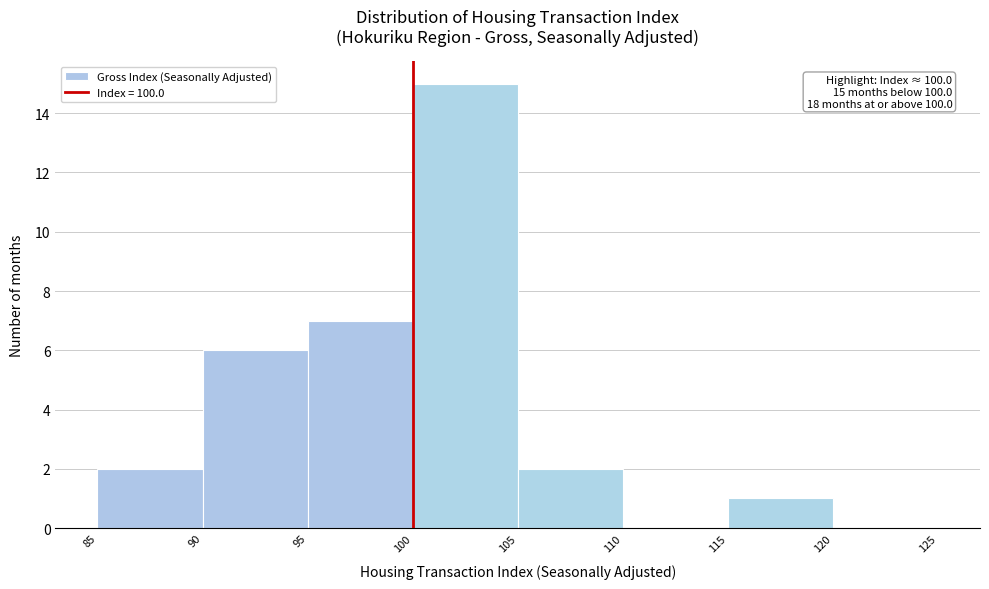

Which range on the x-axis has the tallest bar?

100 to 105